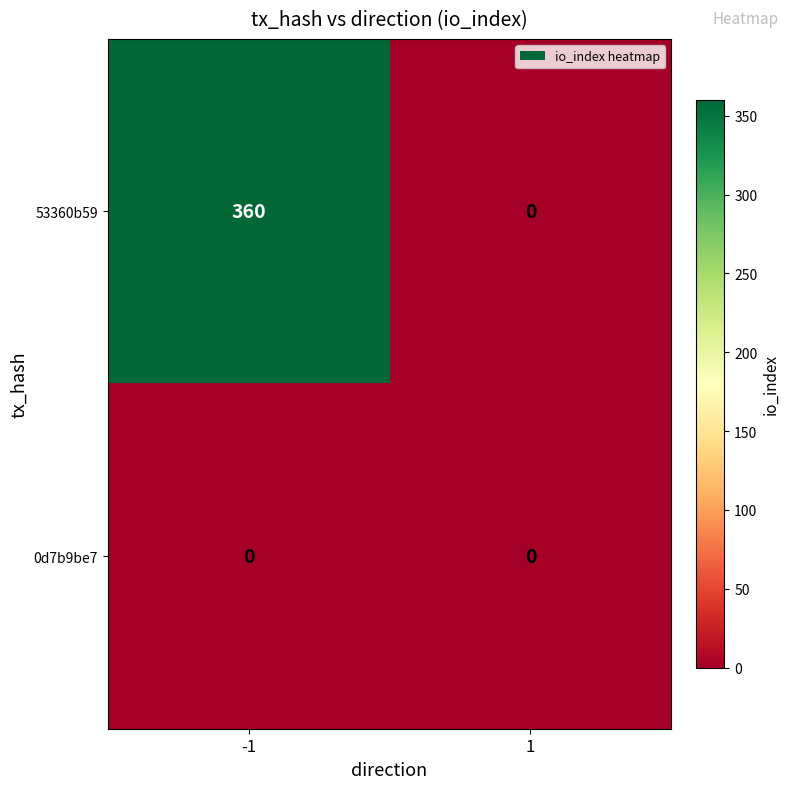

At which category is the sum across all series the highest?

-1